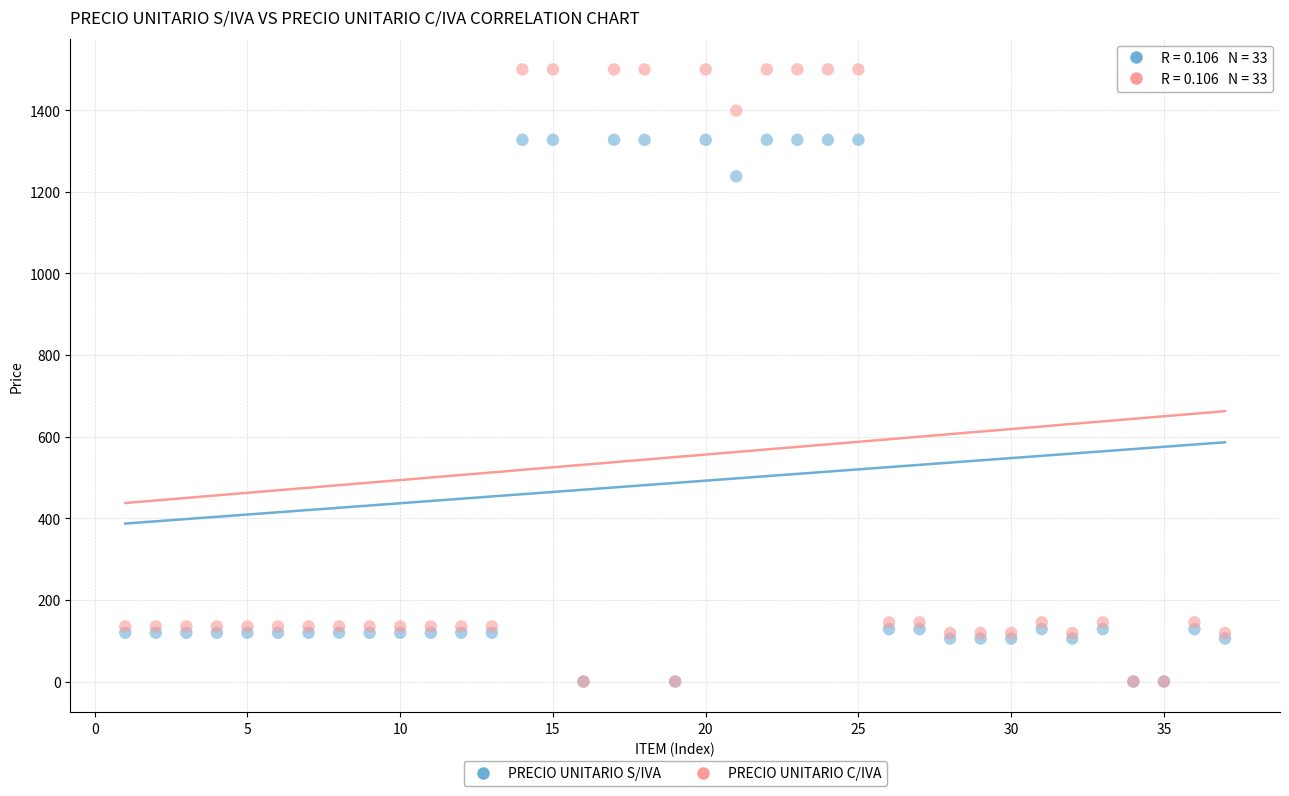

What are all the series names shown in the legend?

PRECIO UNITARIO S/IVA, PRECIO UNITARIO C/IVA